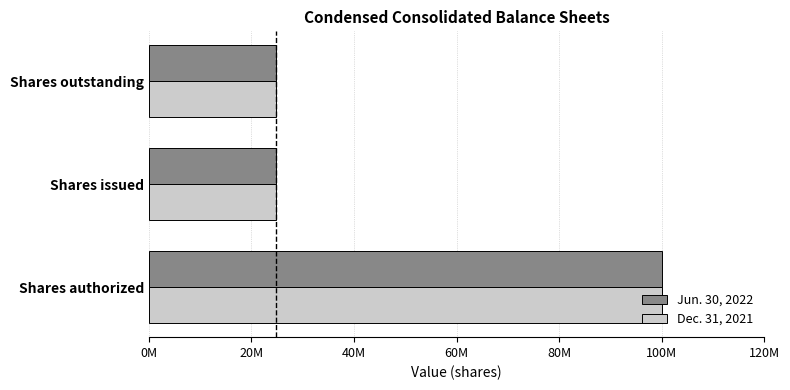

What are all the series names shown in the legend?

Jun. 30, 2022, Dec. 31, 2021